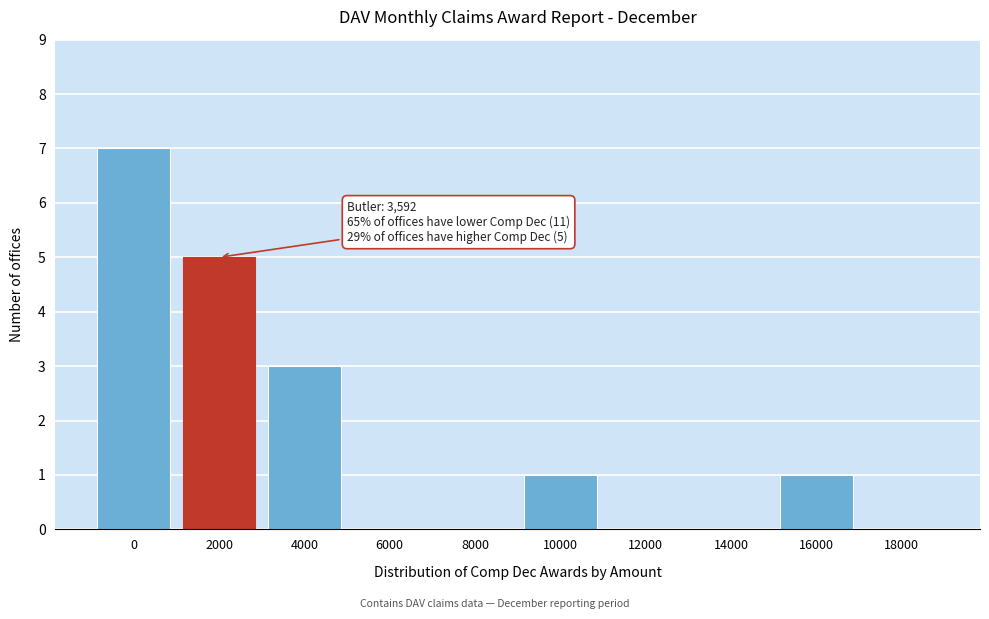

Reading left to right, extract all data points from this chart.

0=7	2000=5	4000=3	6000=0	8000=0	10000=1	12000=0	14000=0	16000=1	18000=0